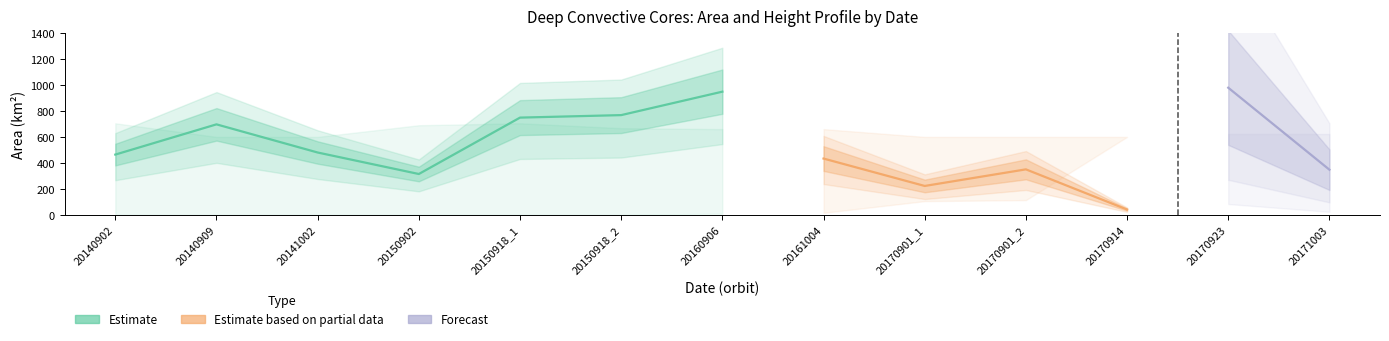

True or false: area (km2) and top ht (km) cross at least once.

False